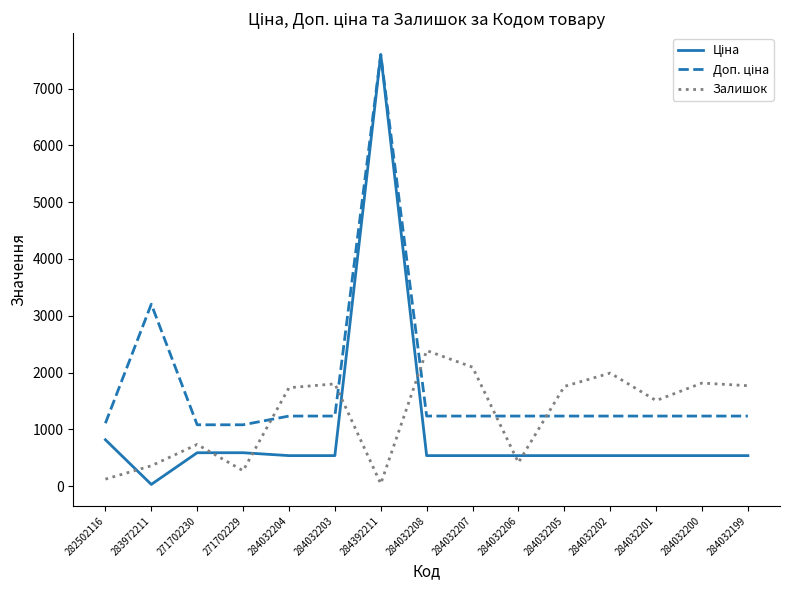

The value of Залишок at 284032205 is 1757.0. True or false?

True